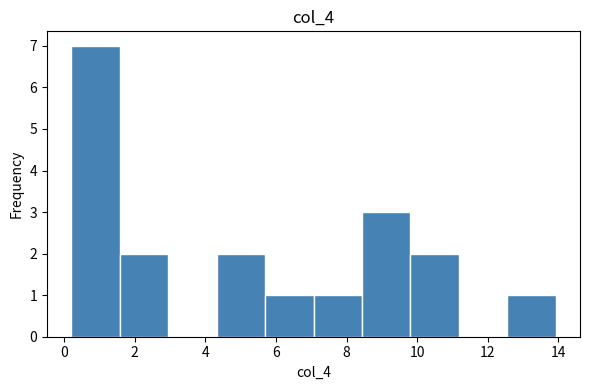

Over which range of the x-axis is the bar tallest?

0.2 to 1.6